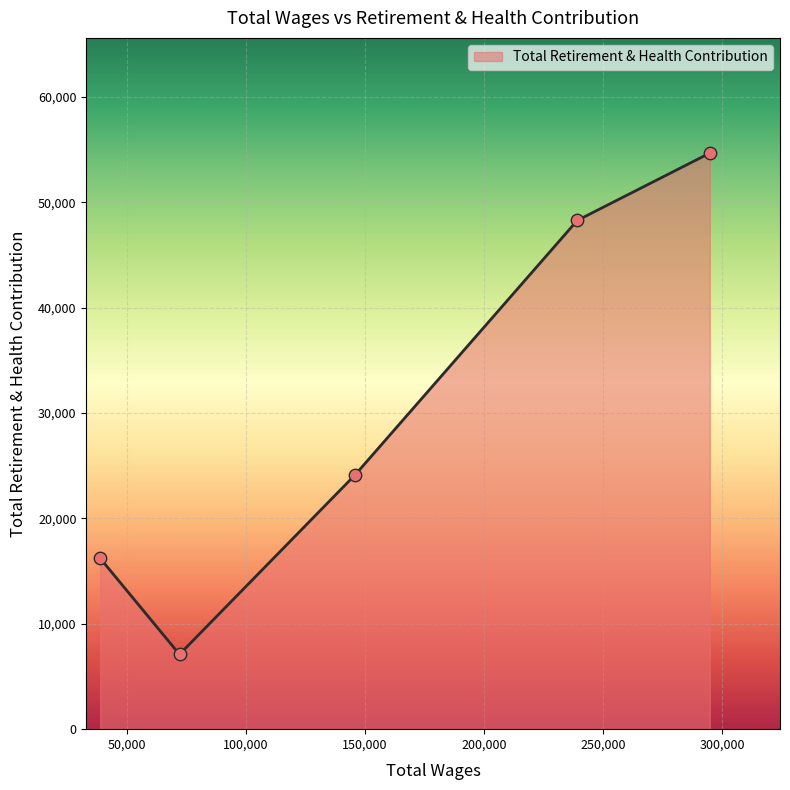

What is the ratio of the value at 145833.0 to the value at 239172.0?

0.5